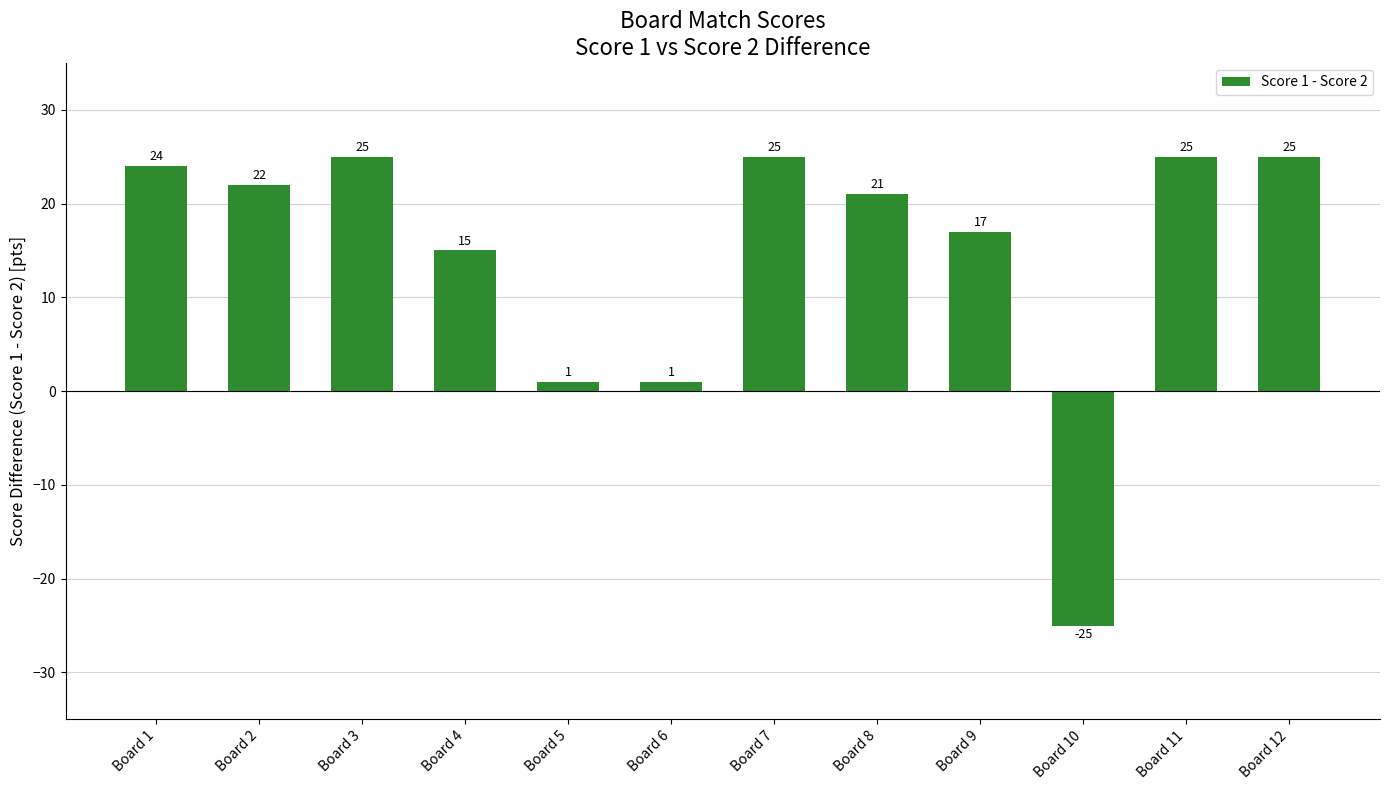

Which category has the lowest value across all series?

Board 10